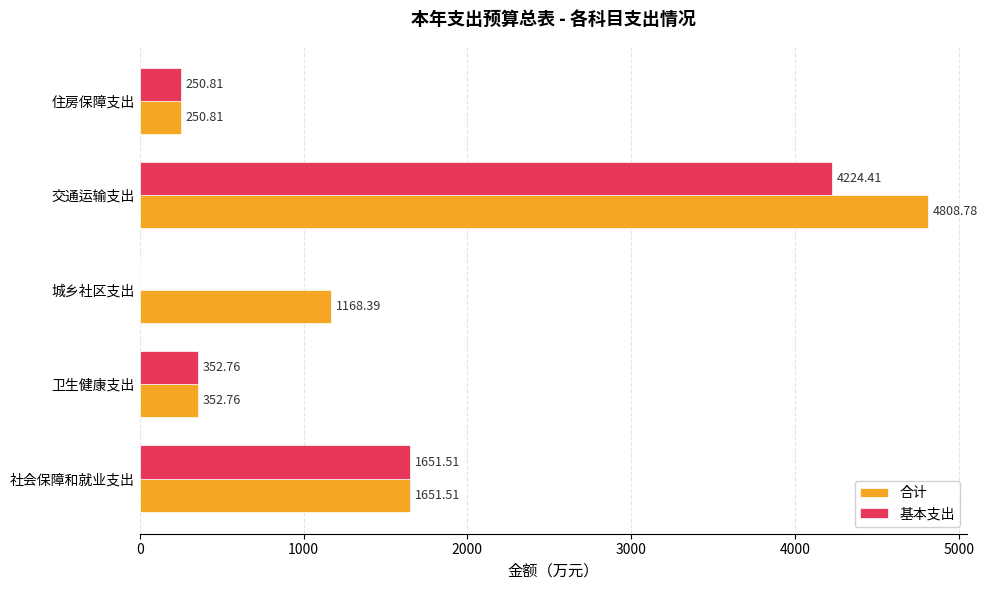

Which category has the highest value in the 基本支出 series?

交通运输支出